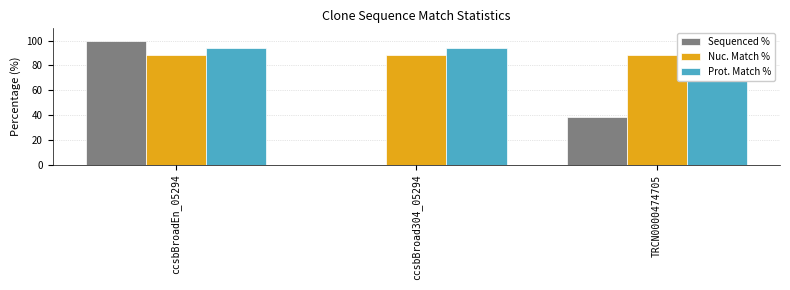

Rank the series by their maximum value, from highest to lowest.

Sequenced %, Prot. Match %, Nuc. Match %